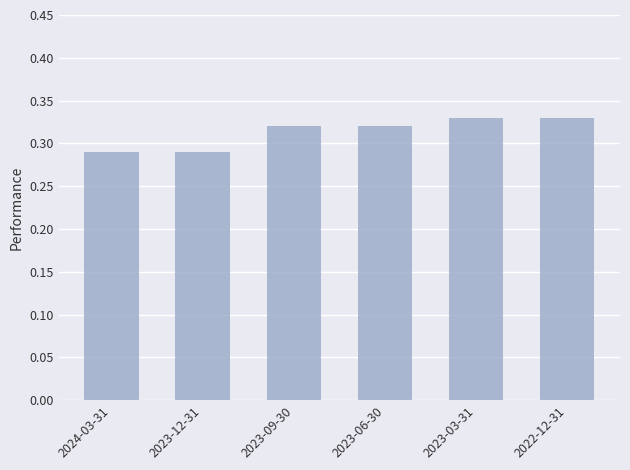

What is the label of the 2nd bar from the right?

2023-03-31